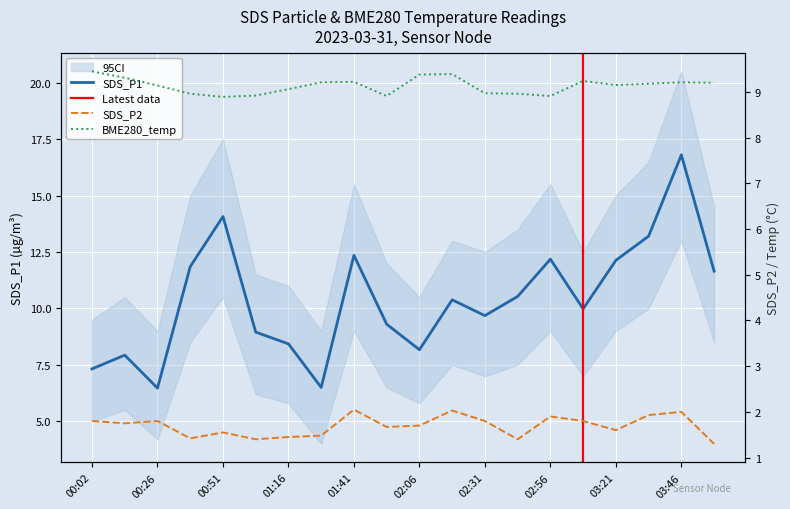

True or false: SDS_P2 and BME280_temperature cross at least once.

False